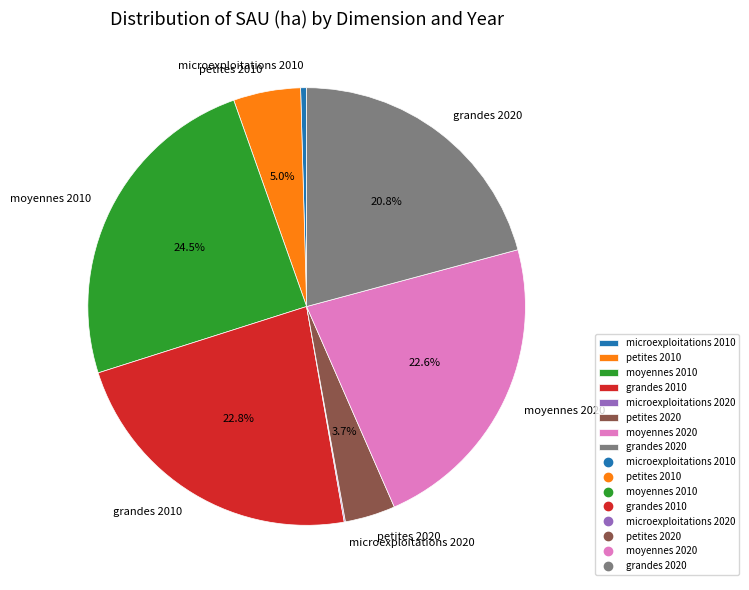

Which category has the biggest portion of the pie?

moyennes 2010